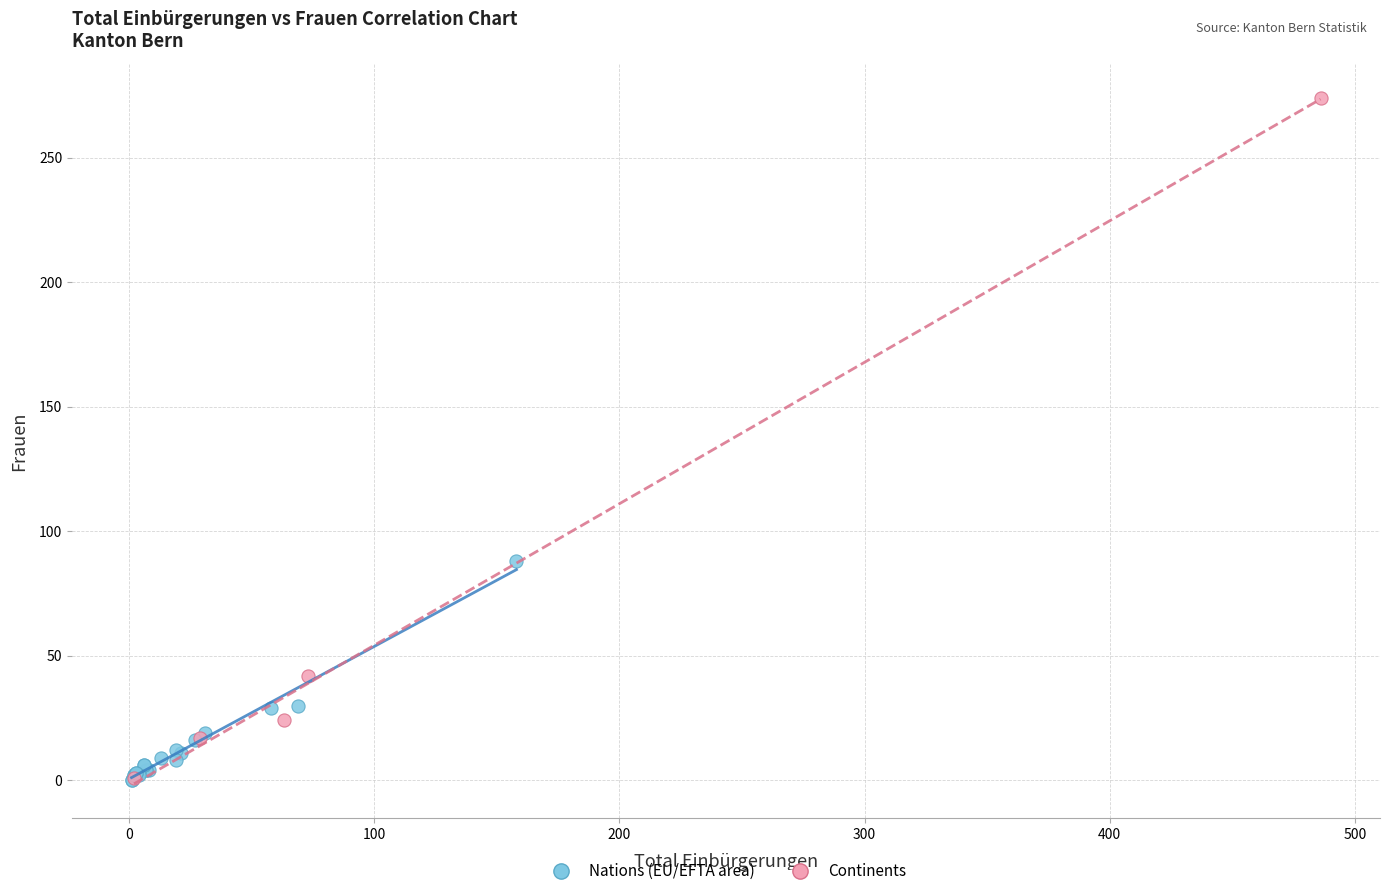

Which series contains the highest Y value?

Continents